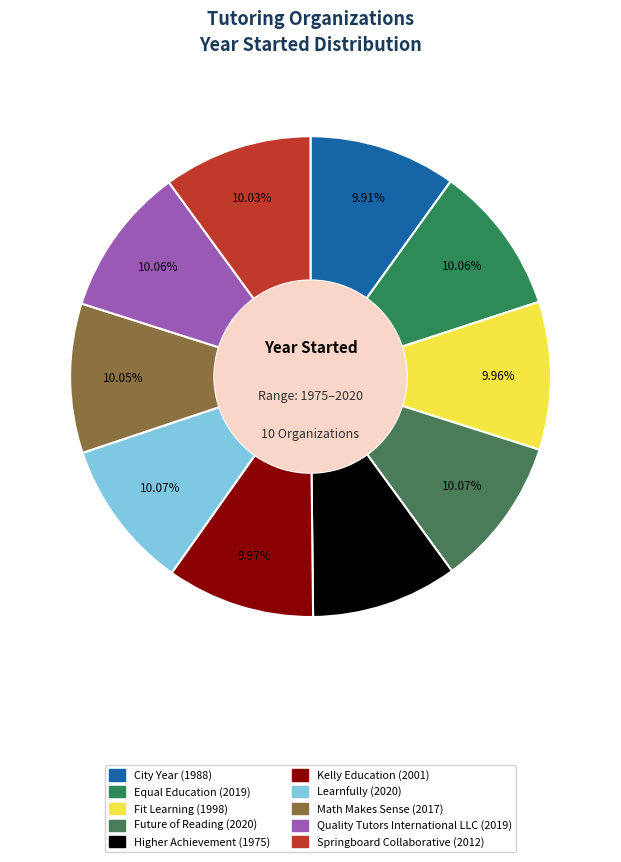

Does any single category account for the majority?

No